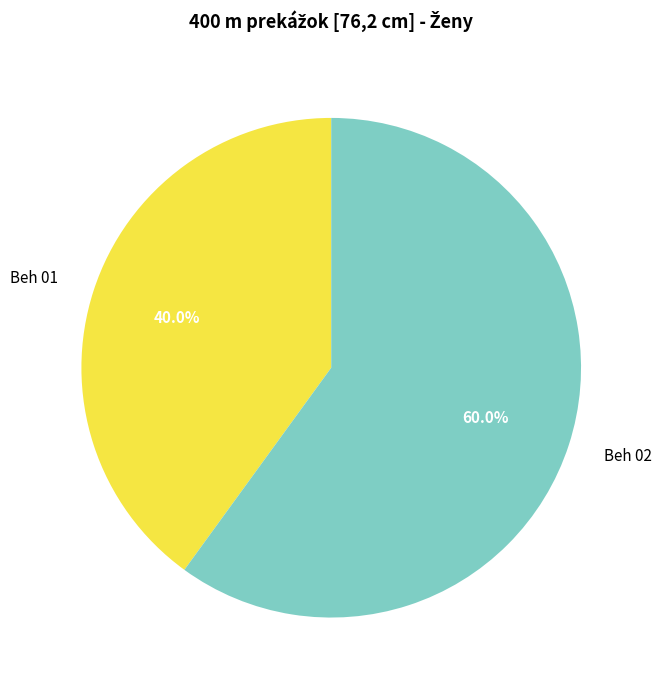

How many segments does this pie chart have?

2